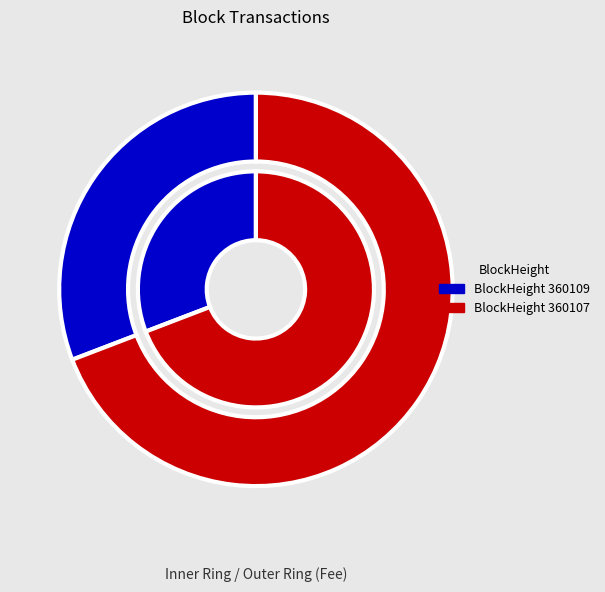

Which slice represents more than half of the pie?

360107